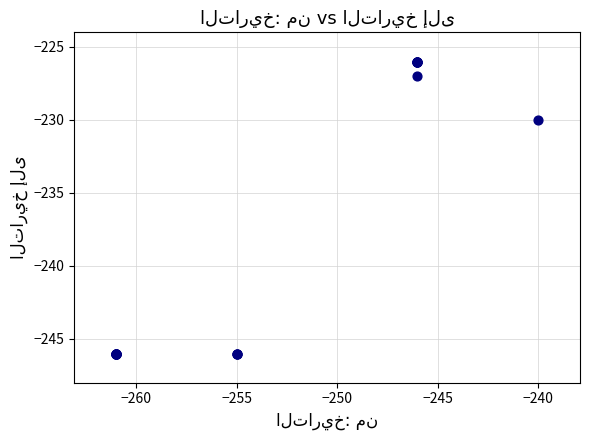

What Y value in the scatter plot is closest to -236?

-230